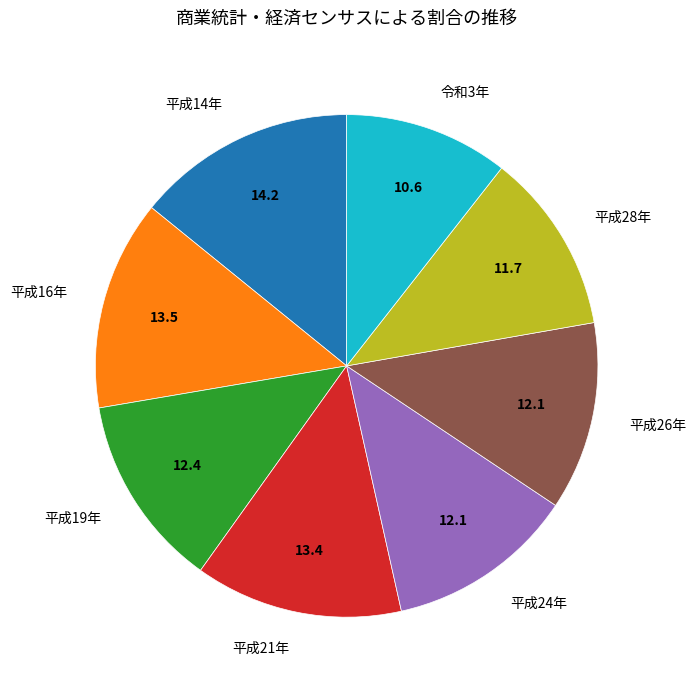

Which has a higher value, 令和3年 or 平成16年?

平成16年